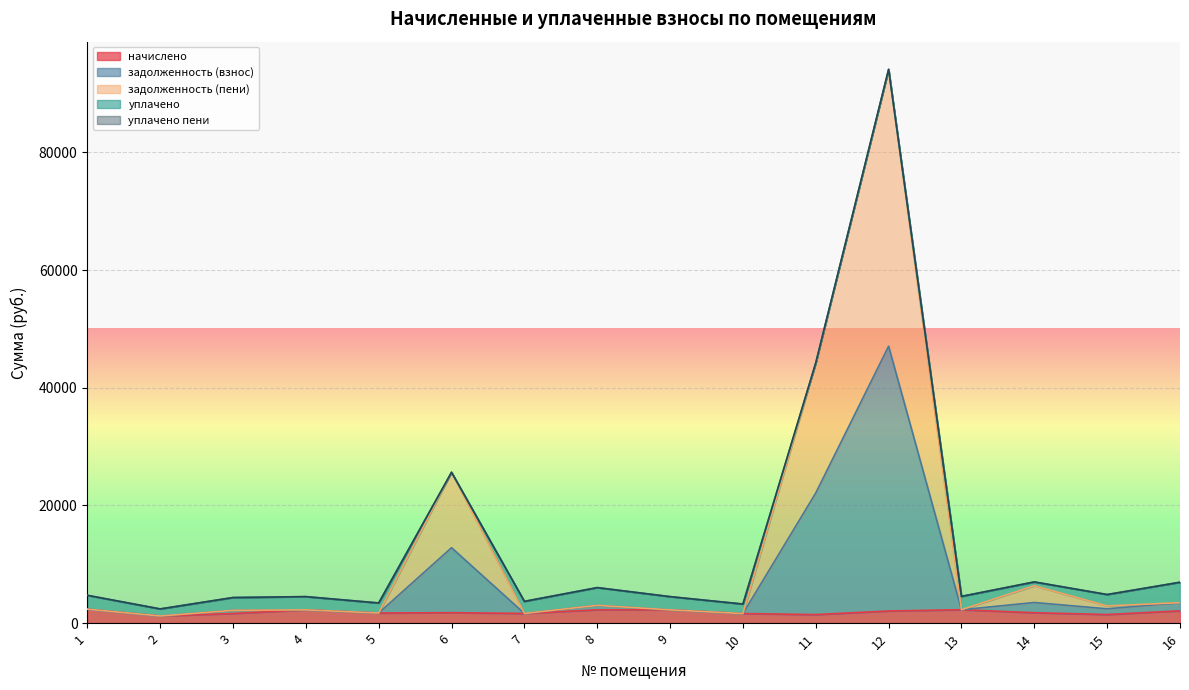

At which category is the sum across all series the highest?

12